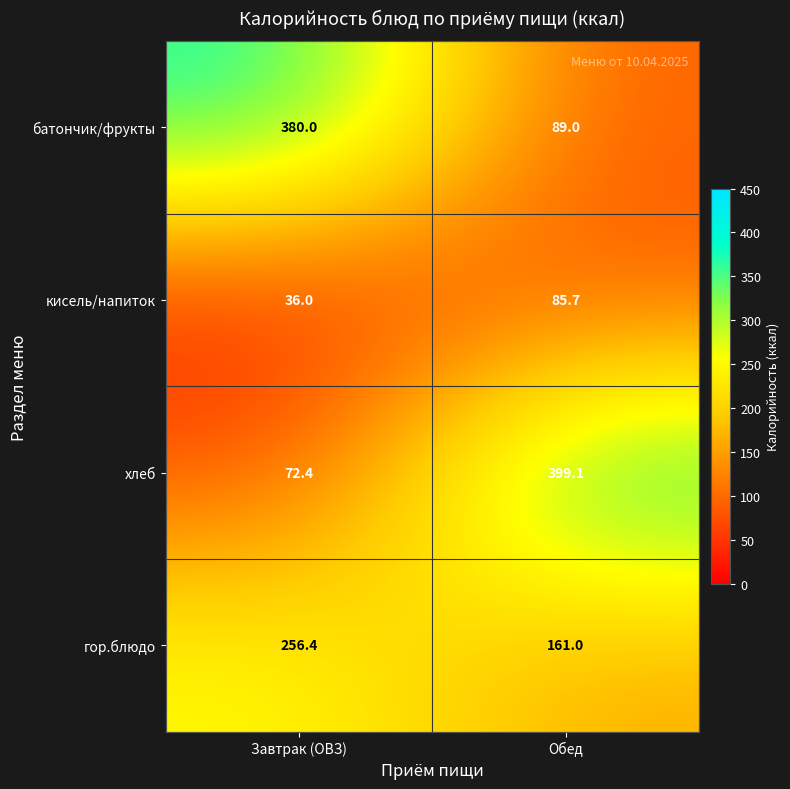

What is the sum of all гор.блюдо values?

417.4